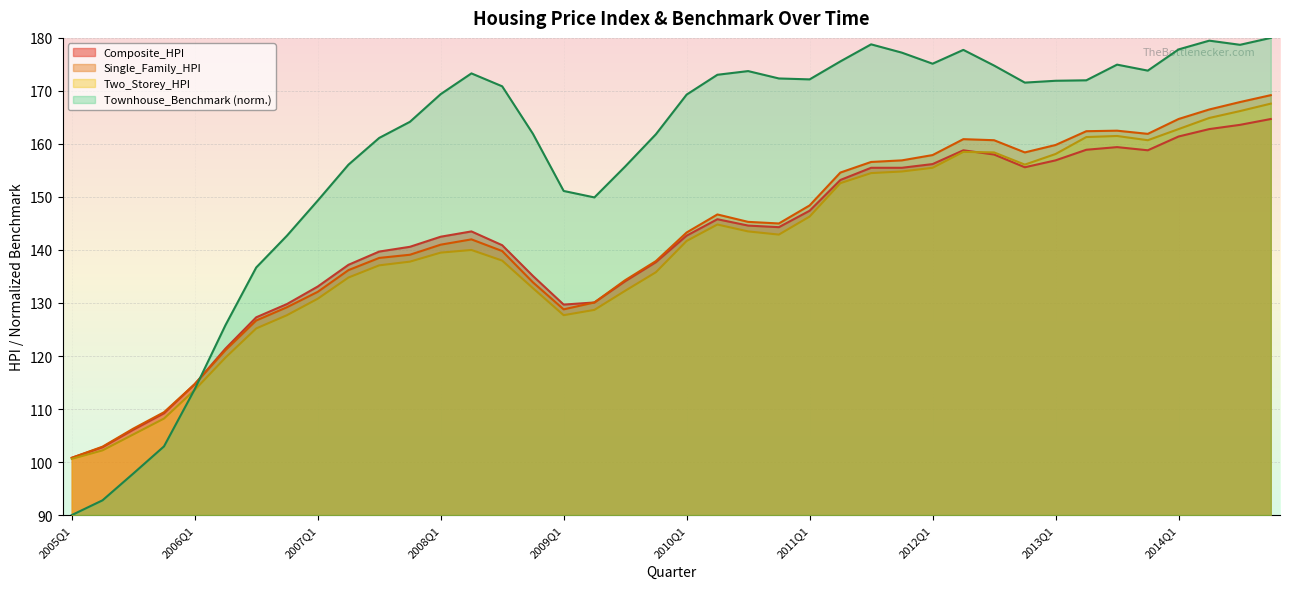

How many interior local valleys does the Single_Family_HPI series have?

4